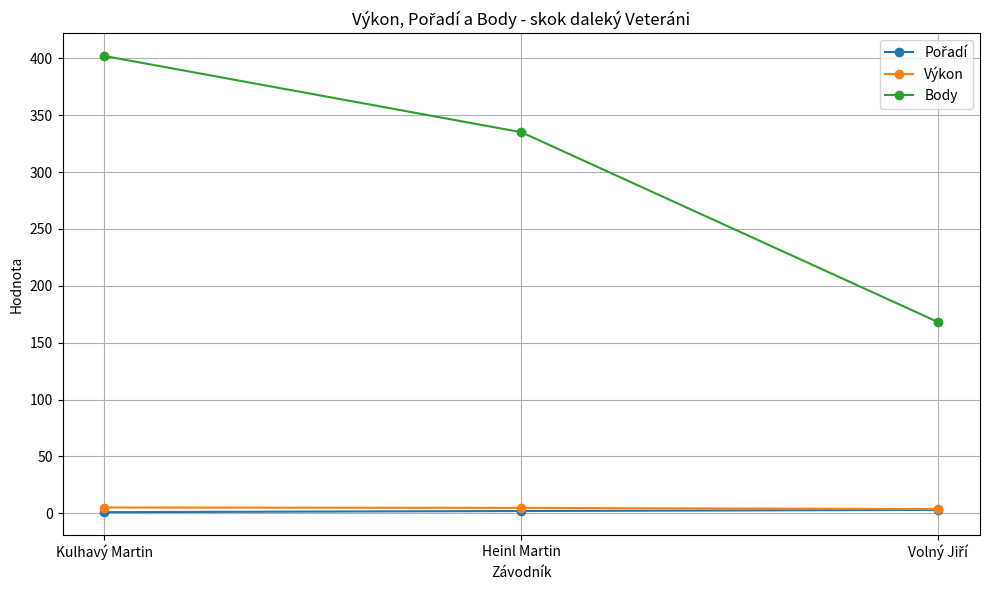

At how many categories does at least one series exceed 142?

3